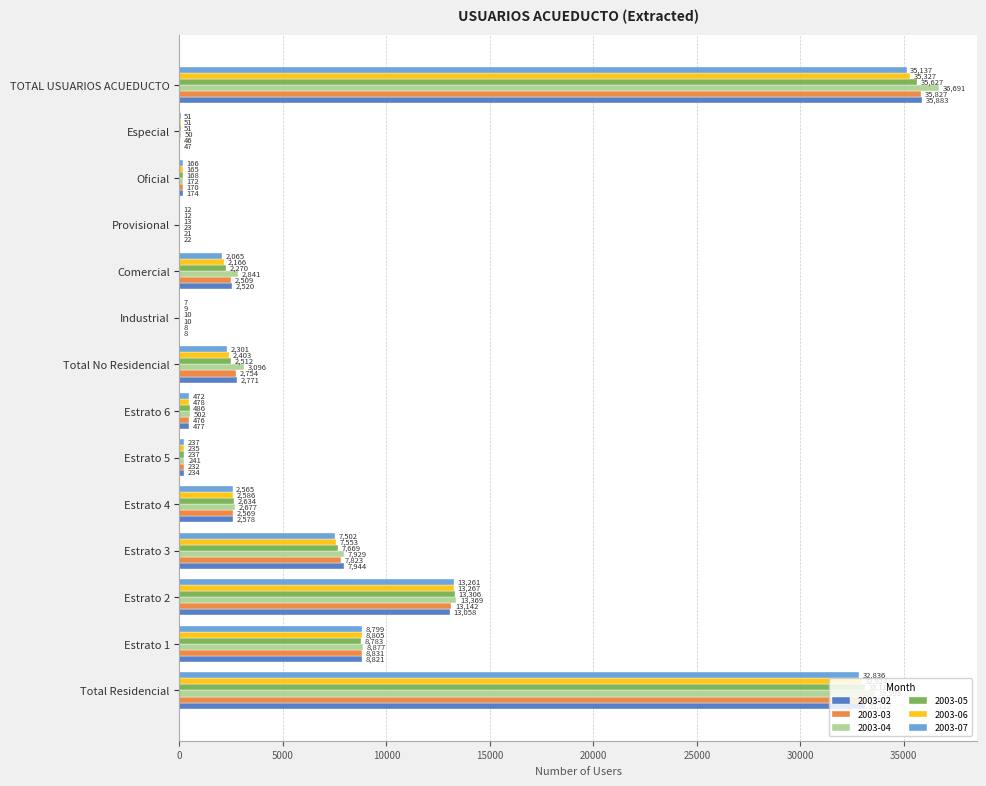

Which series changed the most between Estrato 6 and Comercial?

2003-04